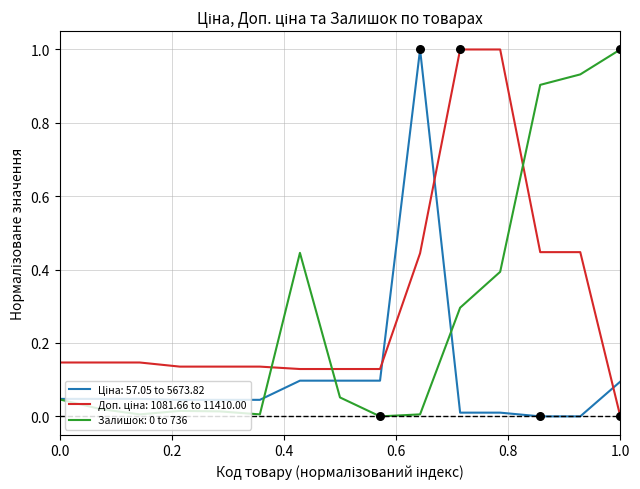

What is the maximum value for Залишок: 0 to 736?

1.0